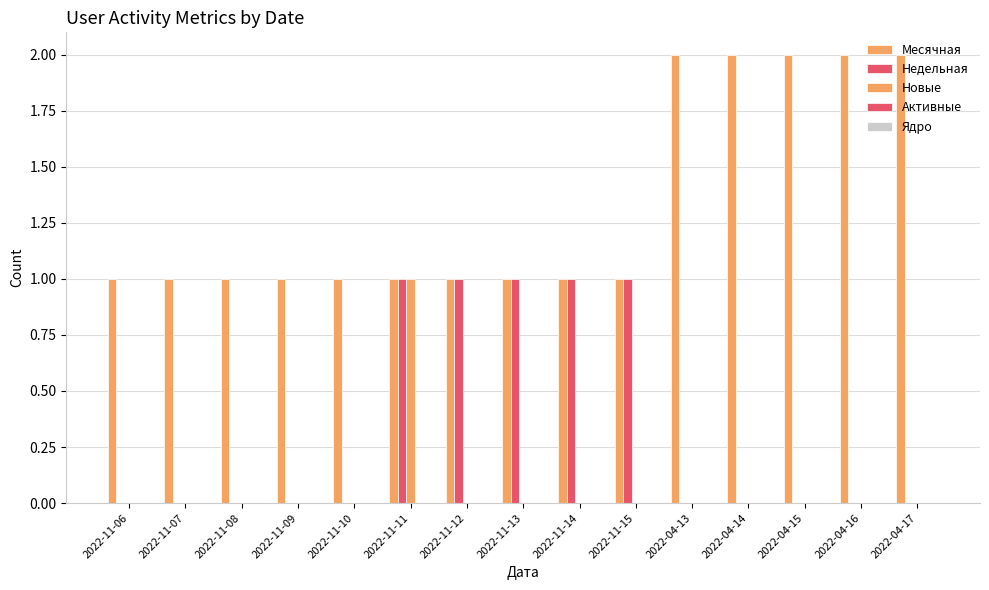

True or false: Недельная has a value of 1 at 2022-04-14.

False